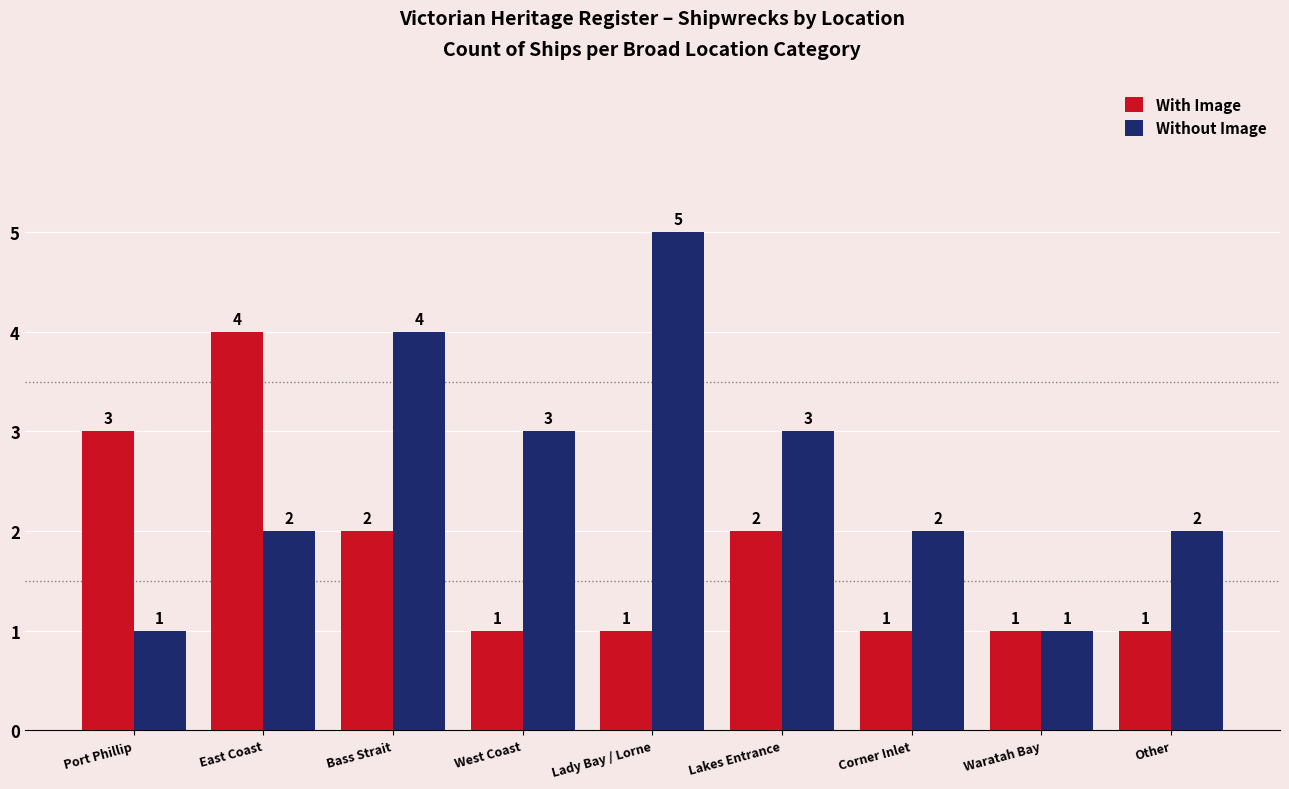

Are the bars grouped side by side (vs. stacked)?

Yes